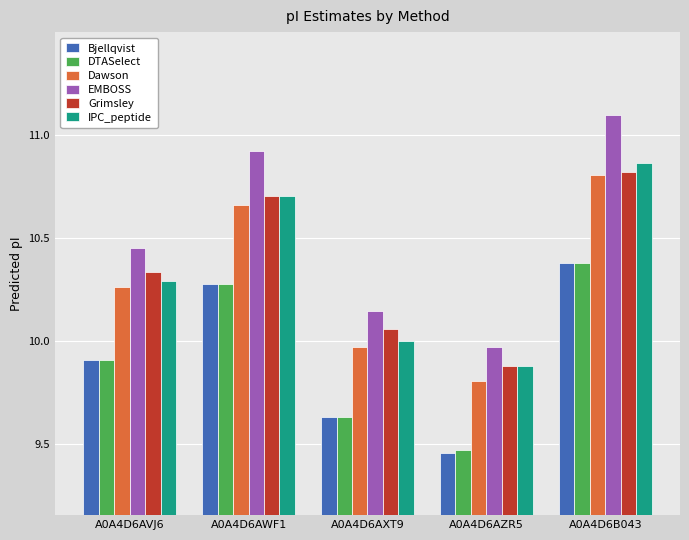

Rank the categories by Dawson value from lowest to highest.

A0A4D6AZR5, A0A4D6AXT9, A0A4D6AVJ6, A0A4D6AWF1, A0A4D6B043